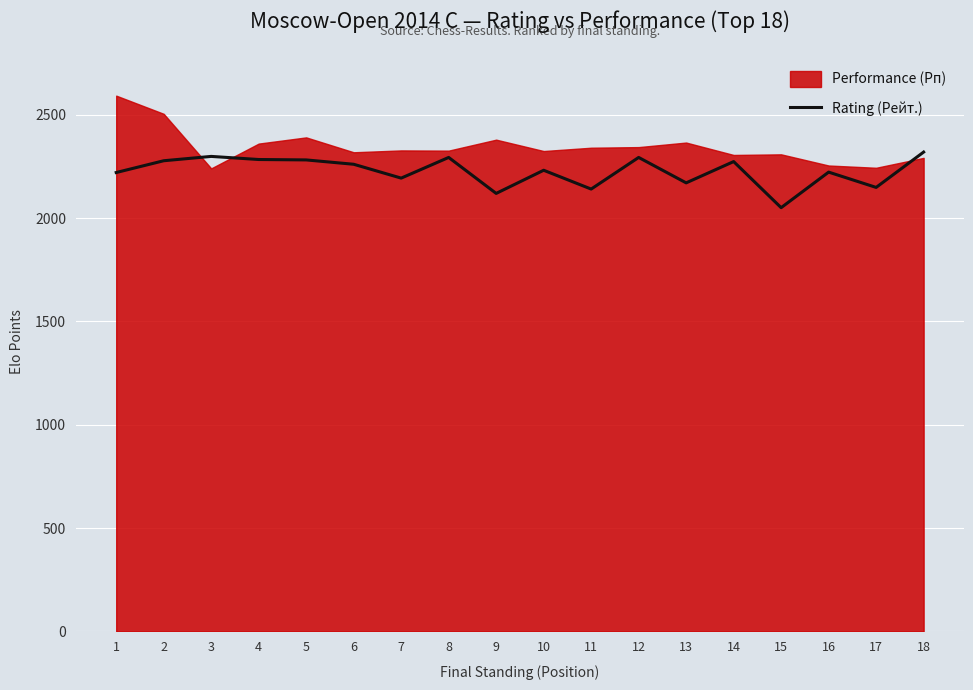

What is the average value?

2226